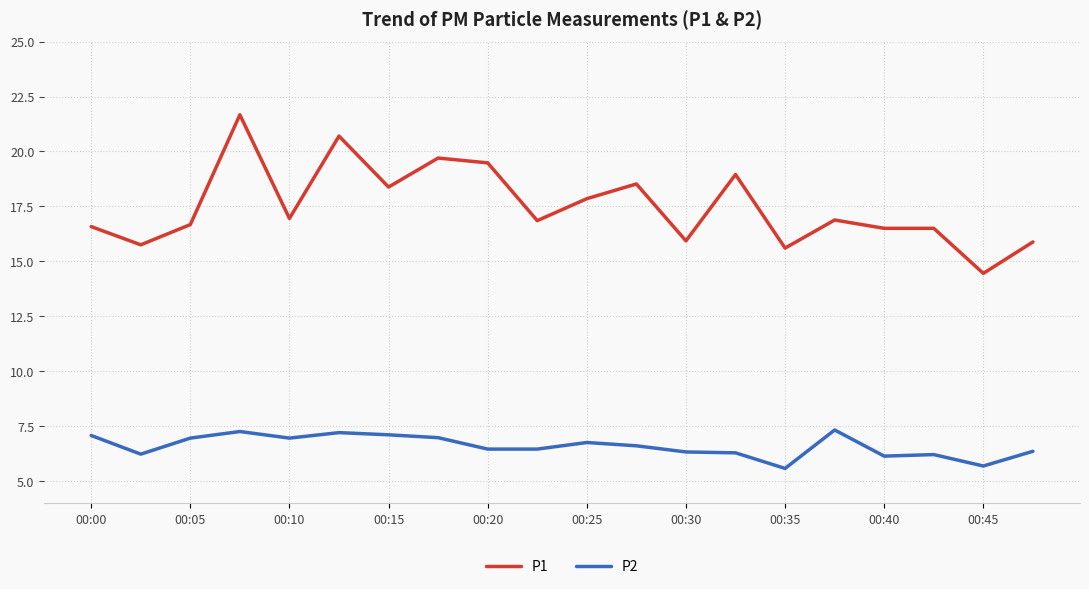

What is the difference between the maximum and minimum values in the P1 series?

7.2